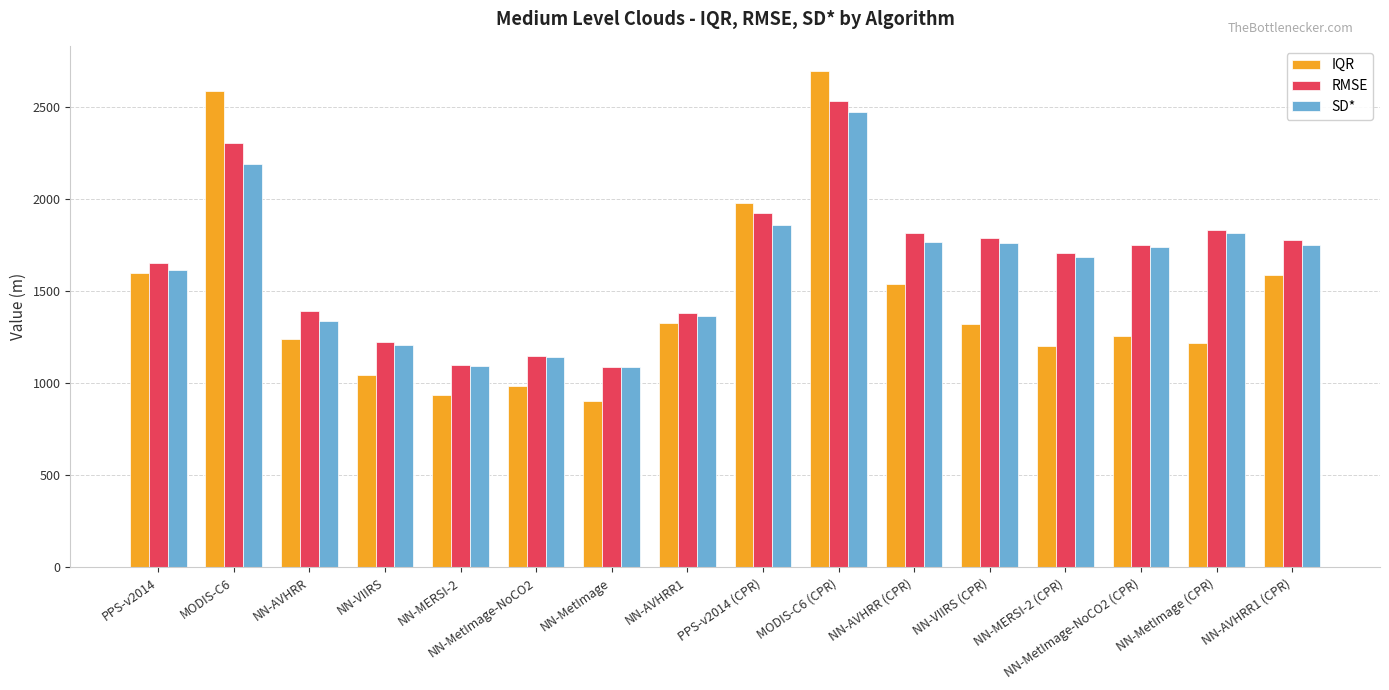

What is the label of the 3rd bar from the left?

NN-AVHRR